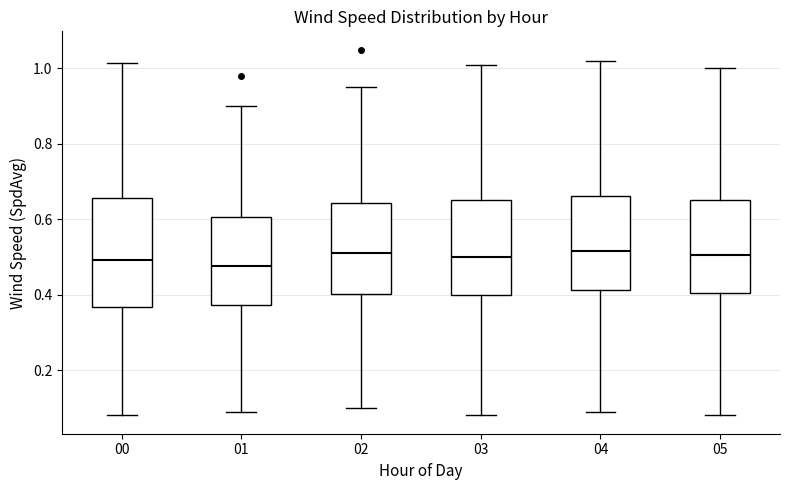

Where is the lower edge of the box at x = 01 on the y-axis? The values are not printed on the chart, so give them approximately, as read against the axis.

0.38